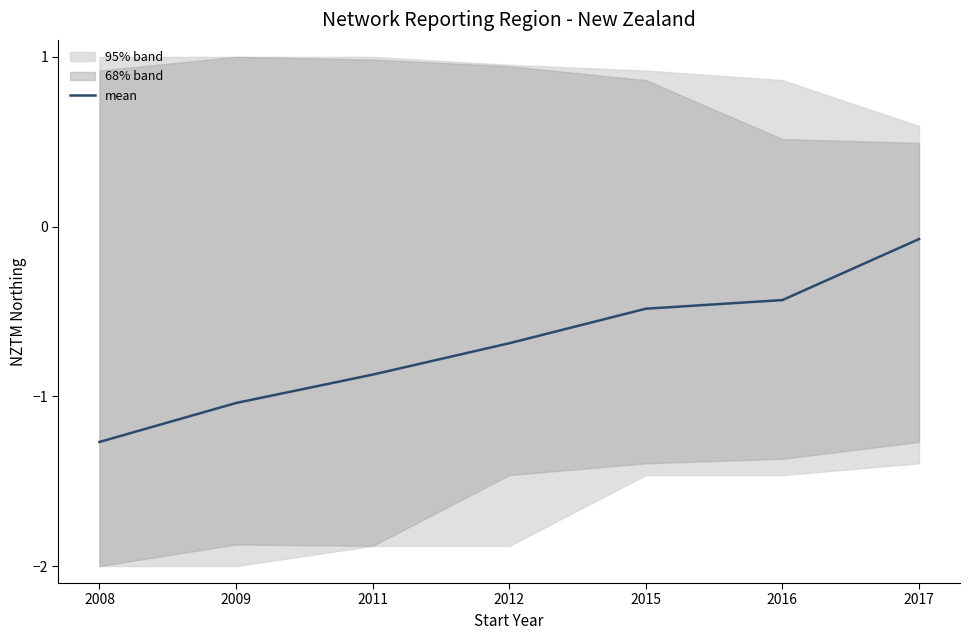

What value does the data have at 2017?

-0.1